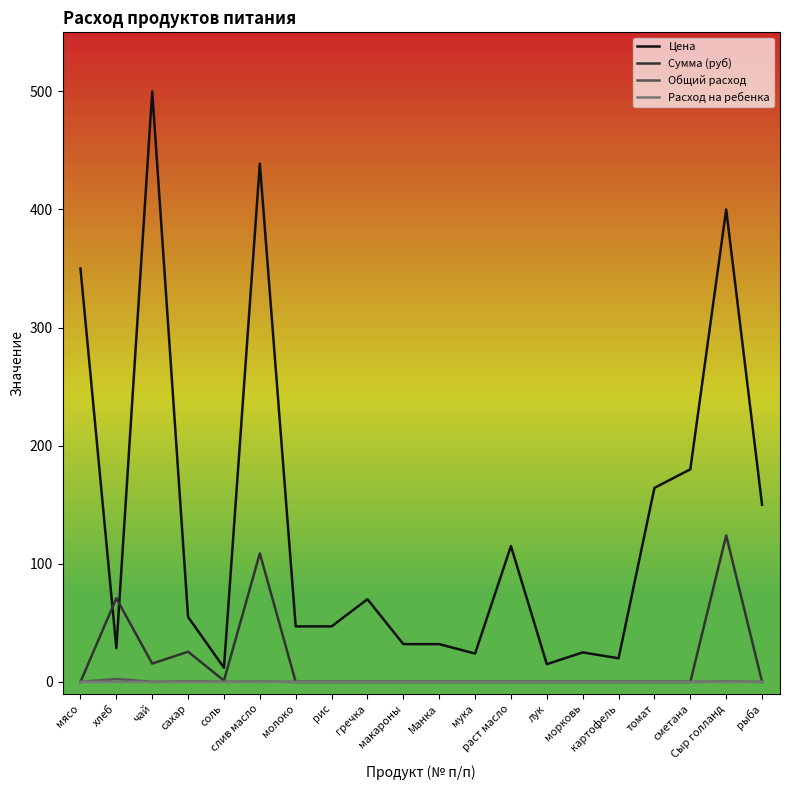

Which series has the largest total across all categories?

Цена